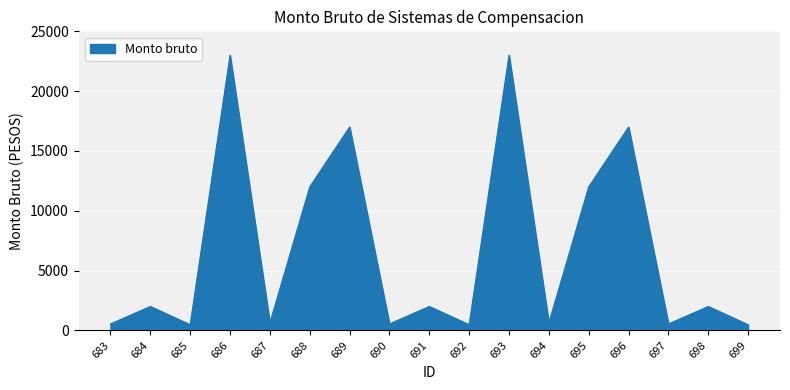

What is the greatest value displayed?

23000.0